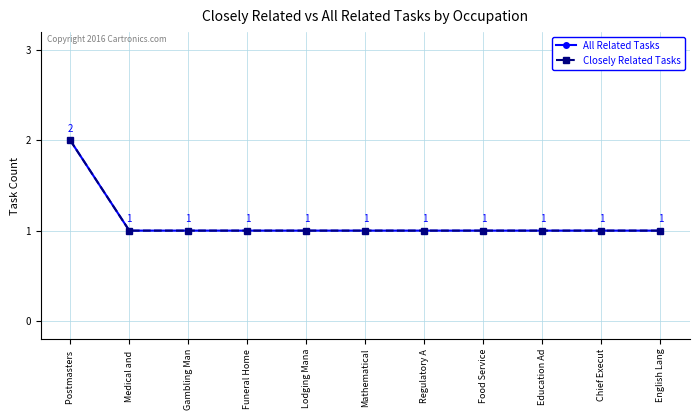

At how many categories does at least one series exceed 1?

1